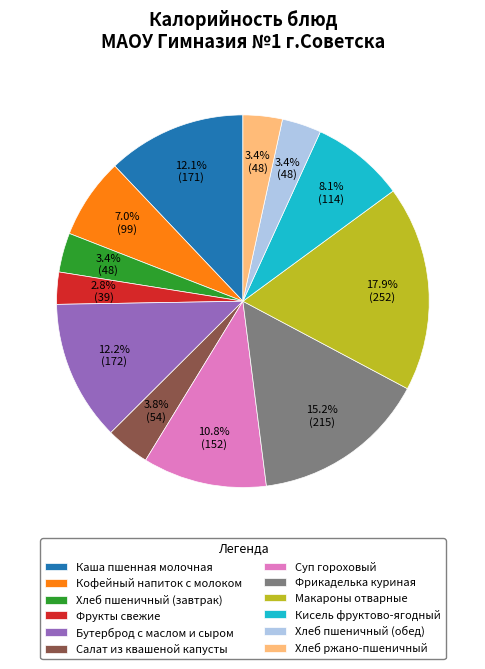

To the nearest percent, what portion does Салат из квашеной капусты represent?

4%